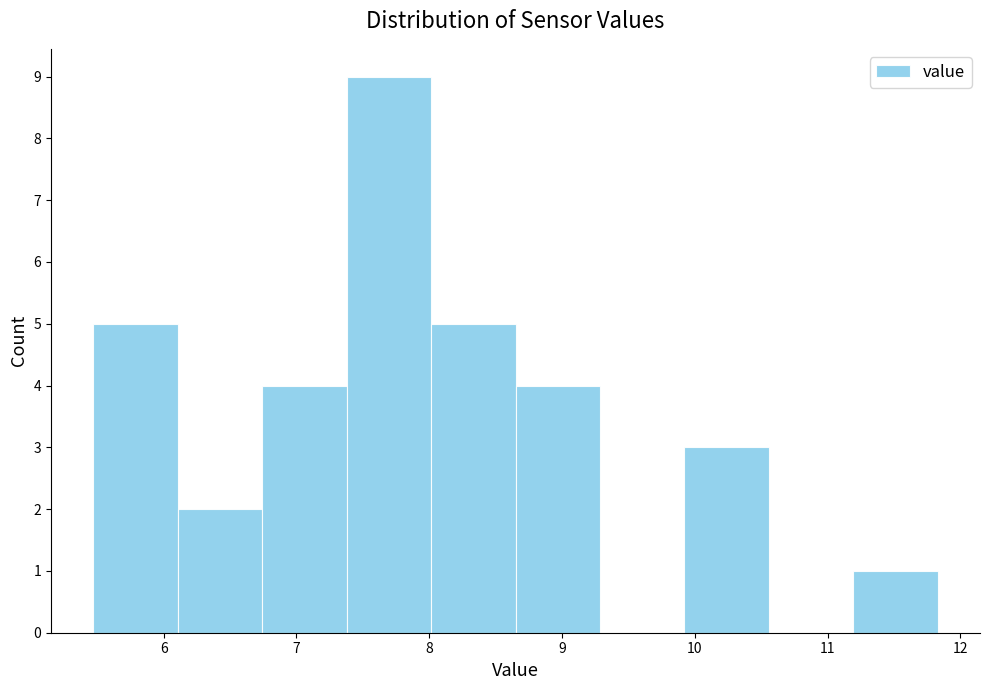

What is the height of the bar covering 6.1 to 6.7 on the x-axis? Neither the bar edges nor the heights are printed on the chart, so give them approximately, as read against the axes.

2